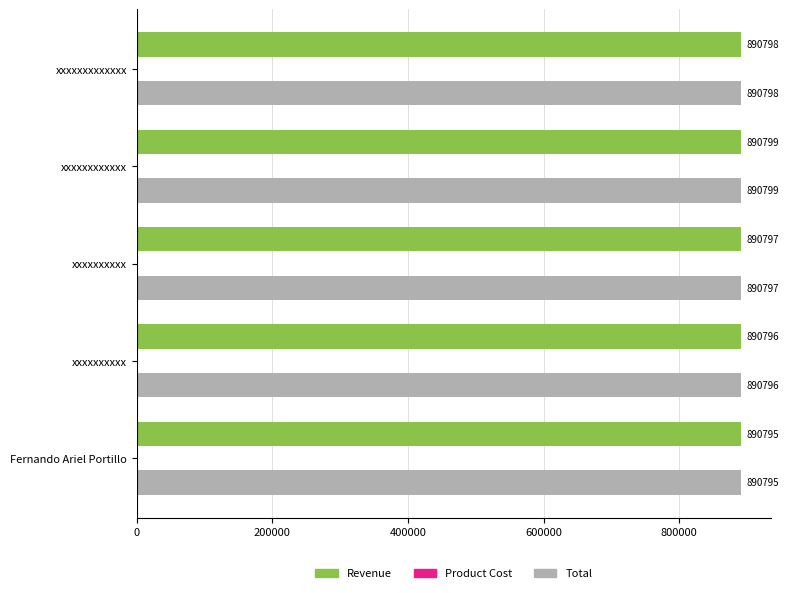

How many series are shown in this chart?

2